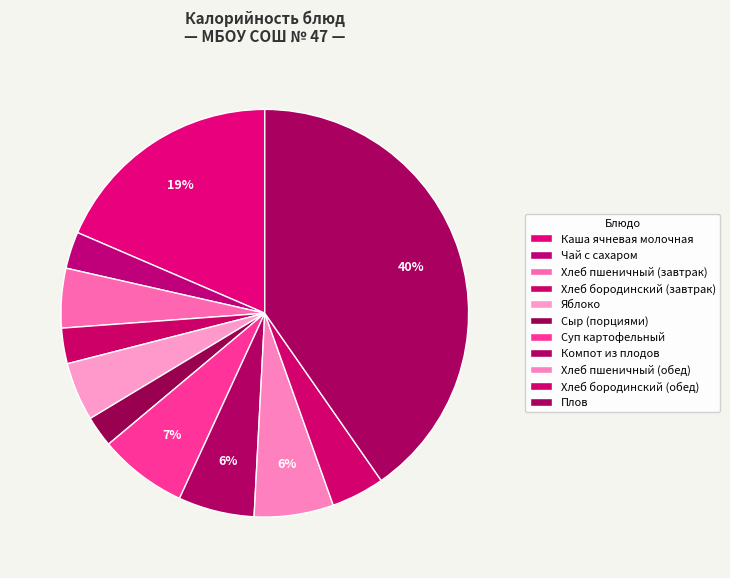

Is it true that Плов is 53% of the pie?

False